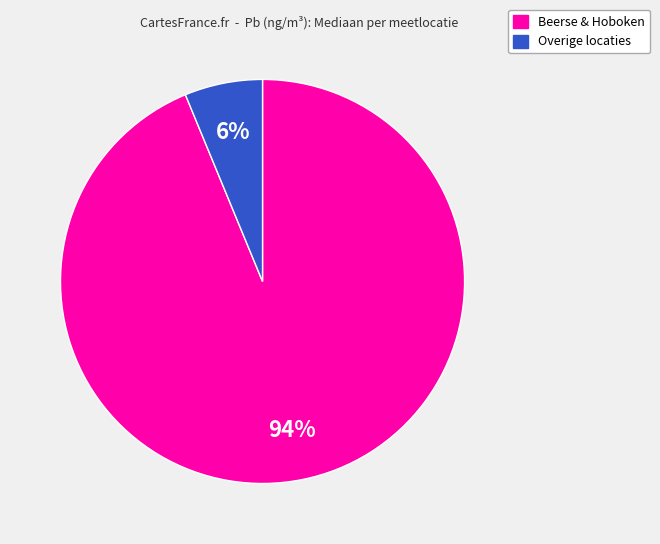

To the nearest percent, what is the difference between the largest and smallest slice percentages?

88%